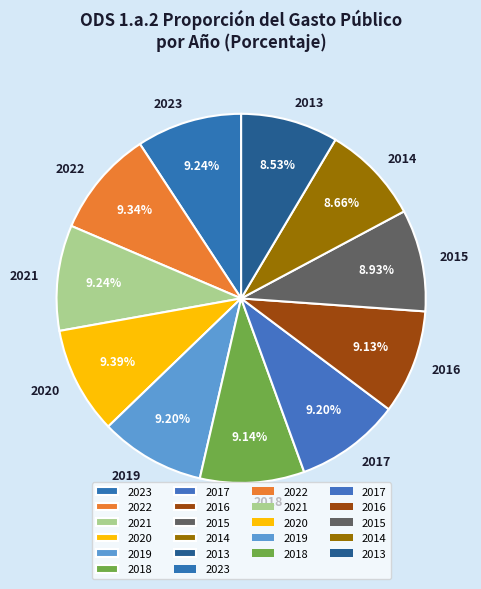

To the nearest percent, what percentage of the pie is 2017?

9%